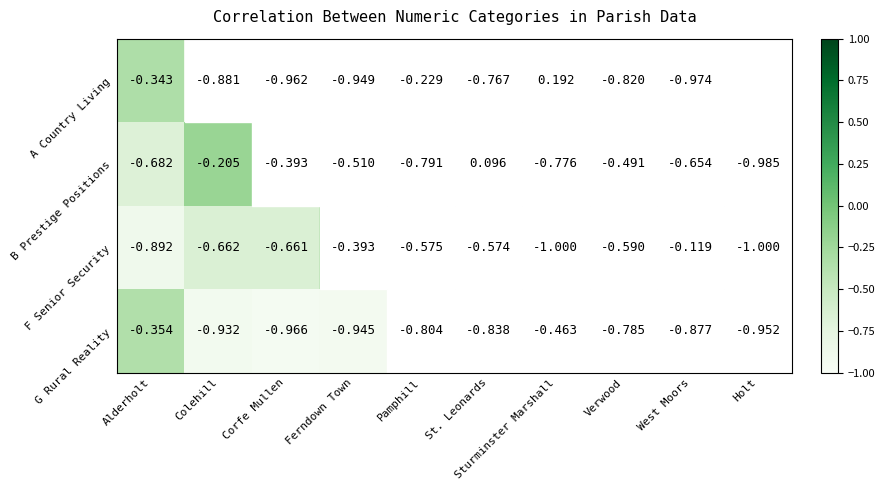

Between Corfe Mullen and Holt, which series saw the biggest shift?

A Country Living